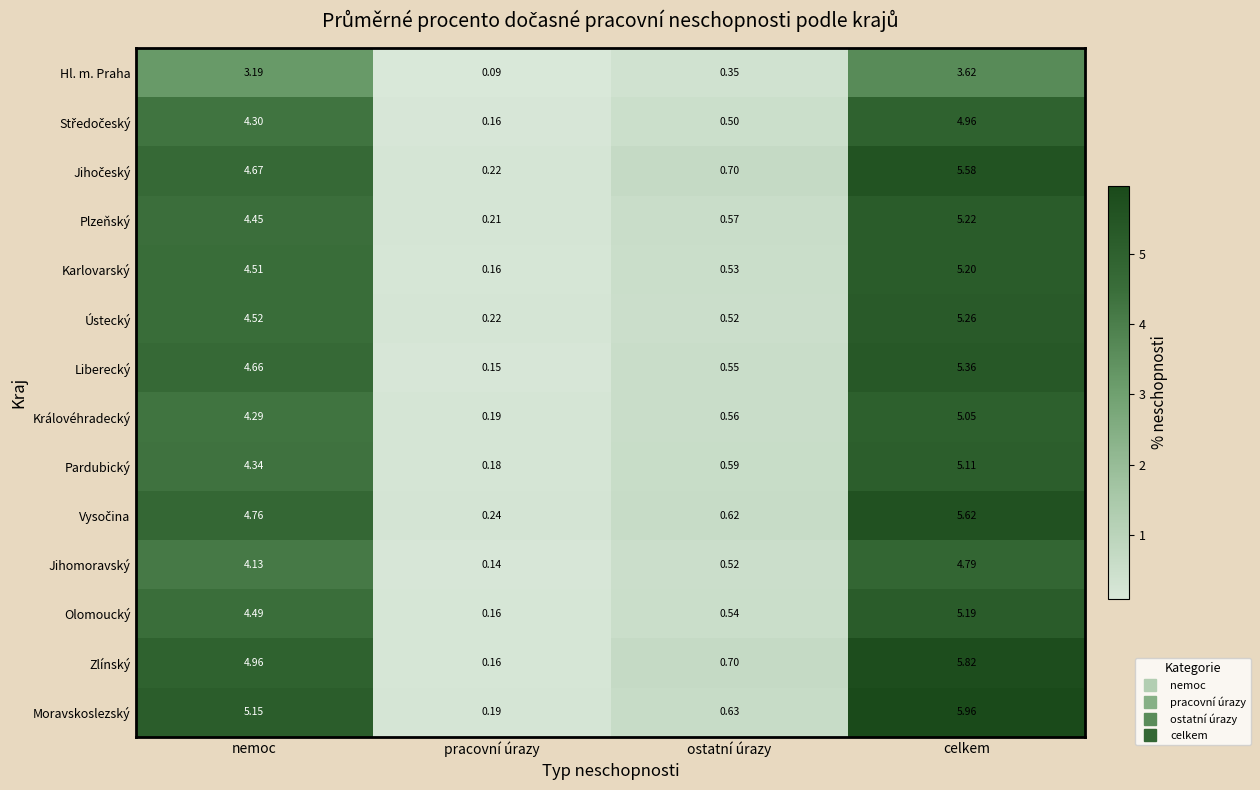

Rank the categories by Moravskoslezský value from highest to lowest.

celkem, nemoc, ostatní úrazy, pracovní úrazy